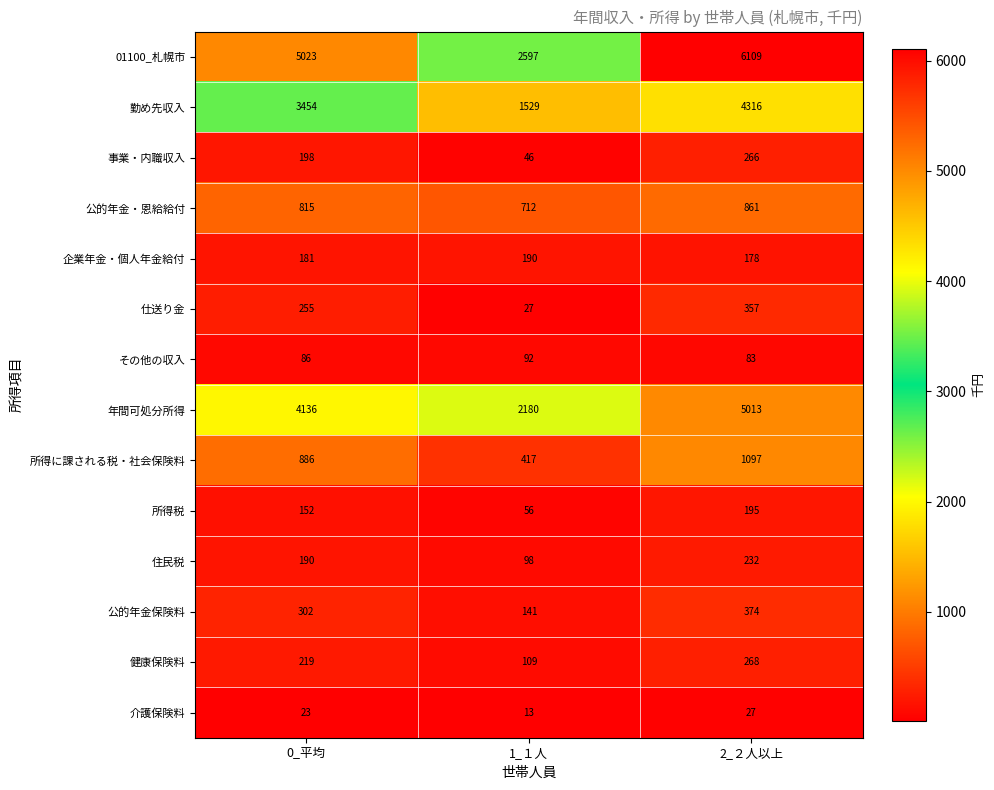

True or false: 01100_札幌市 has a value of 2597 at 1_１人.

True